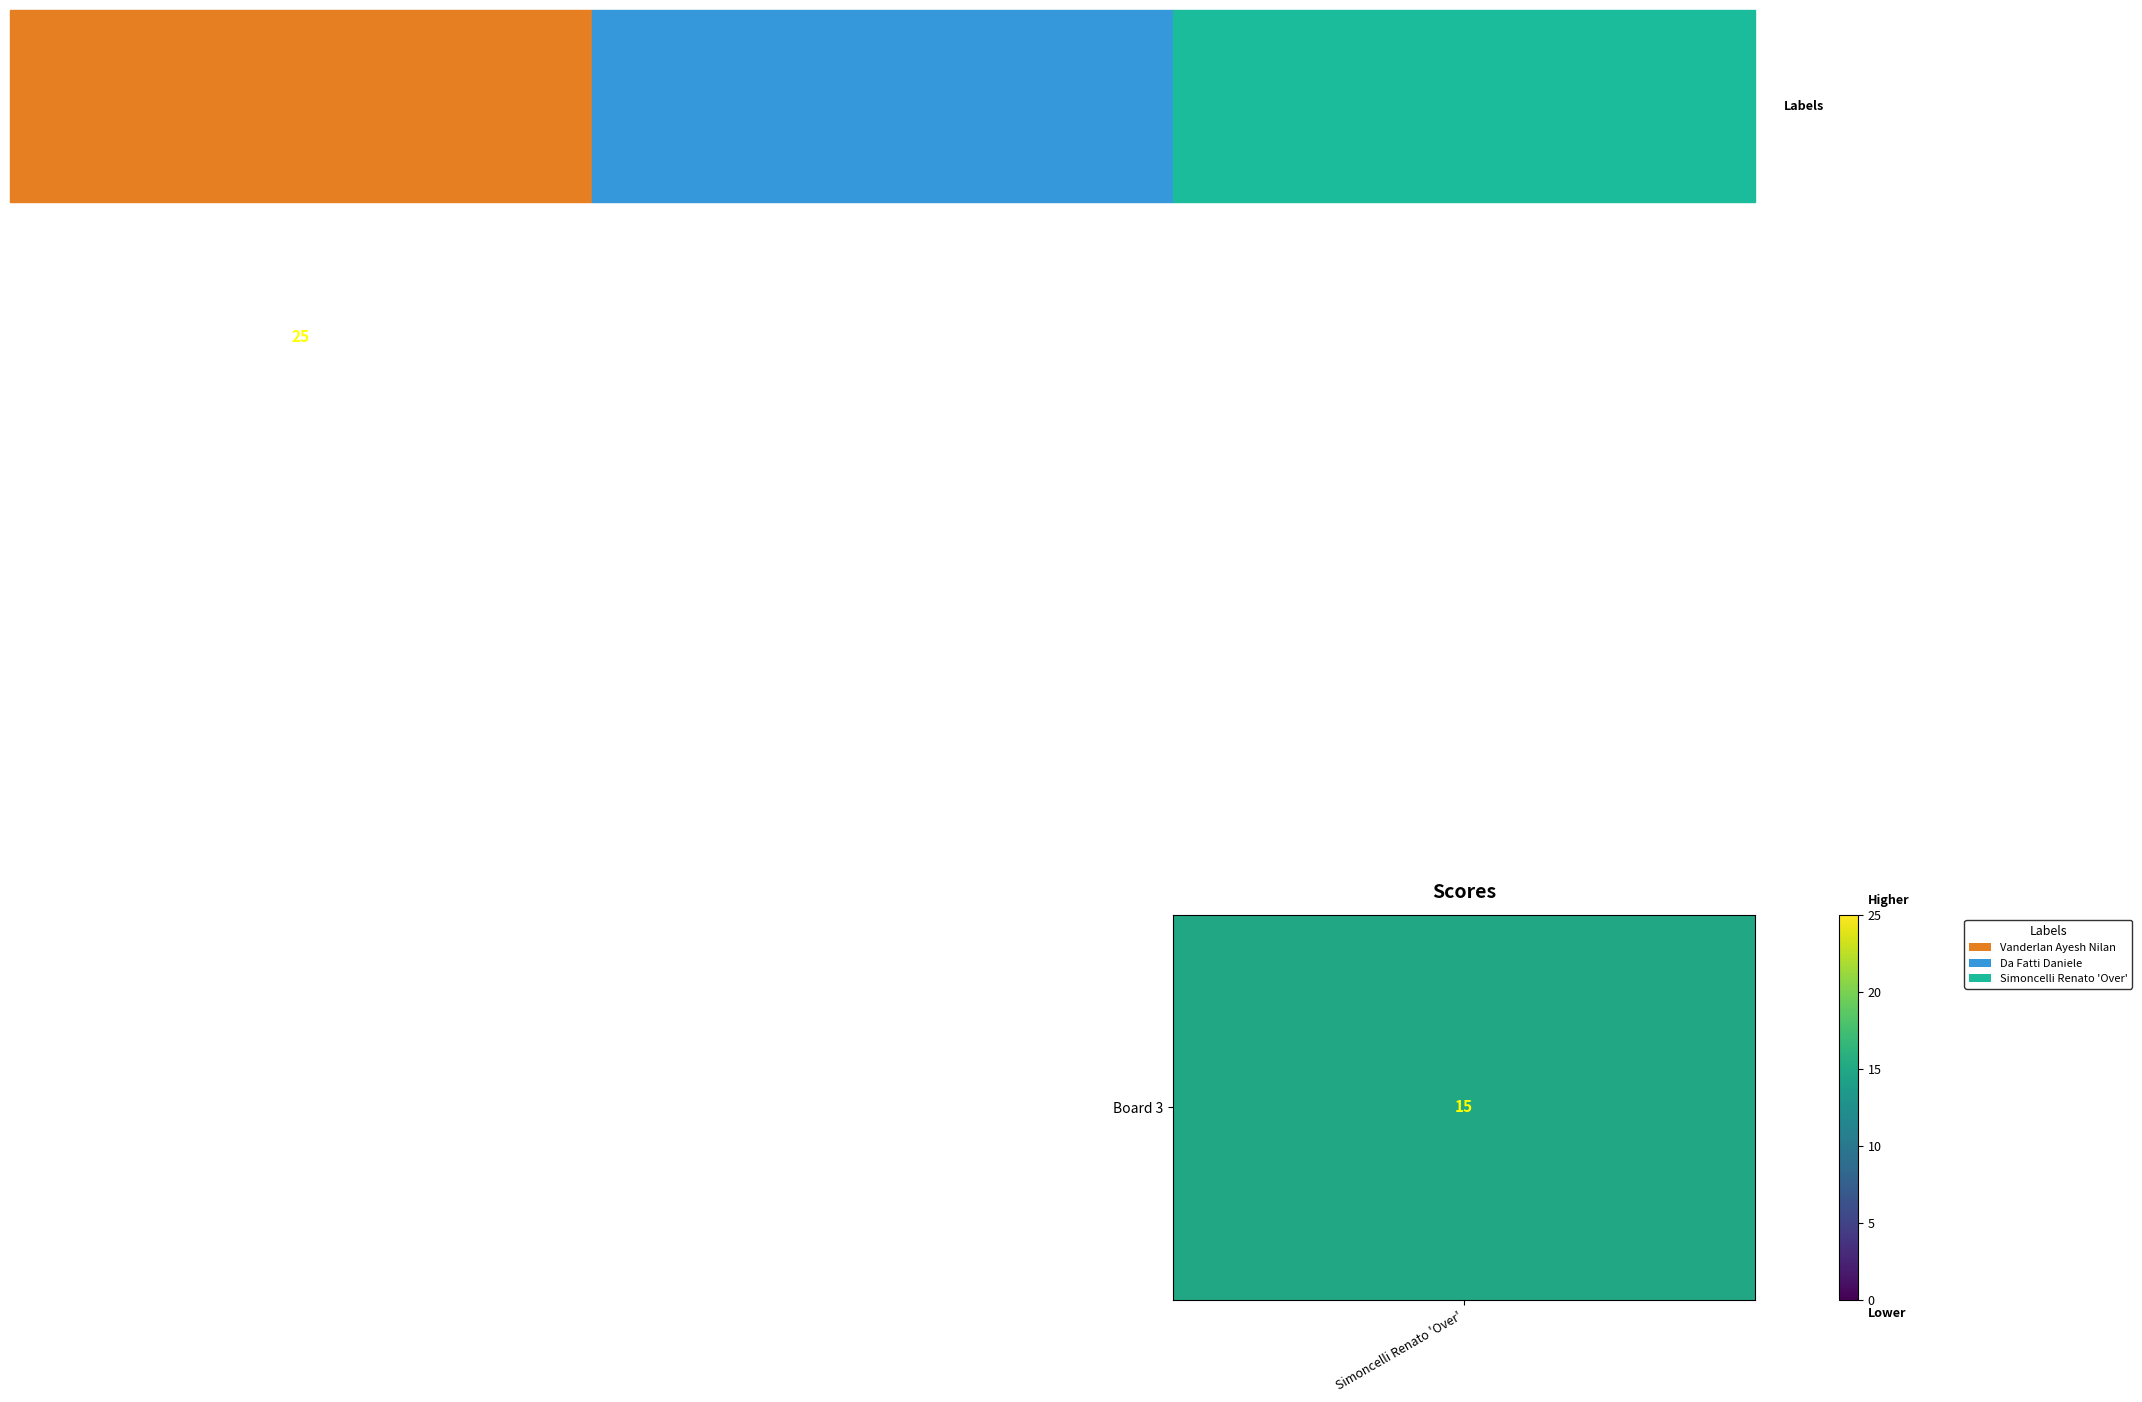

What is the greatest value displayed?

25